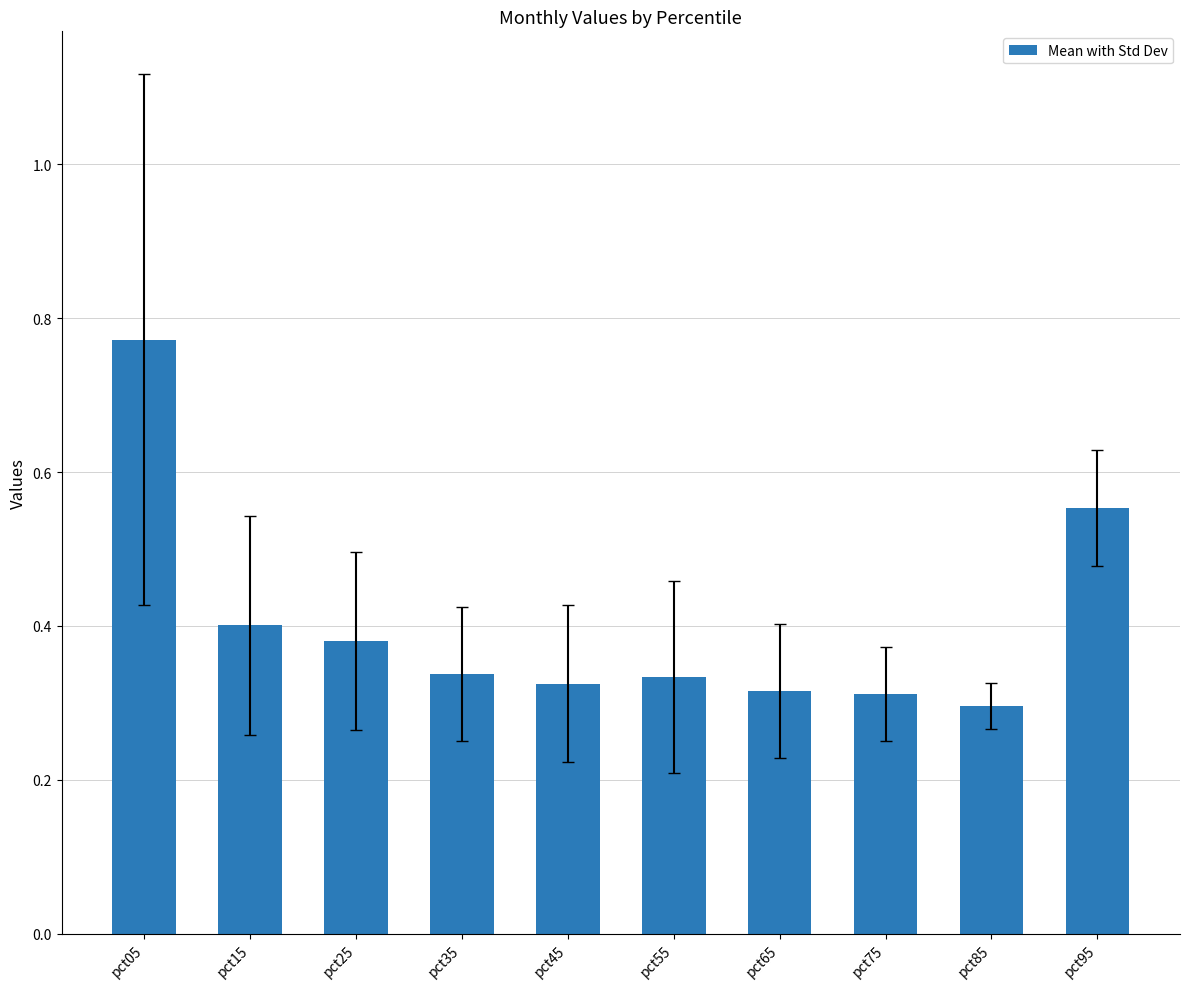

At which category does the chart reach its peak across all series?

pct05